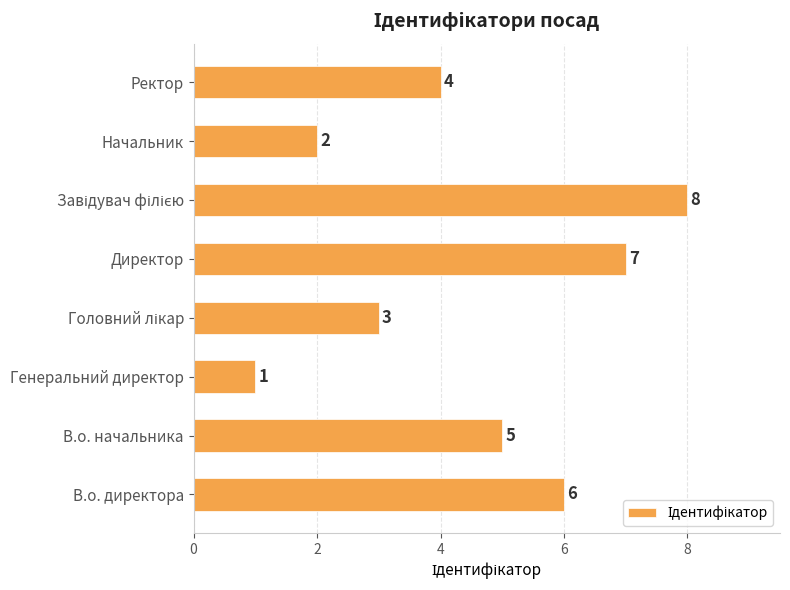

Which label corresponds to the smallest value in the chart?

Генеральний директор